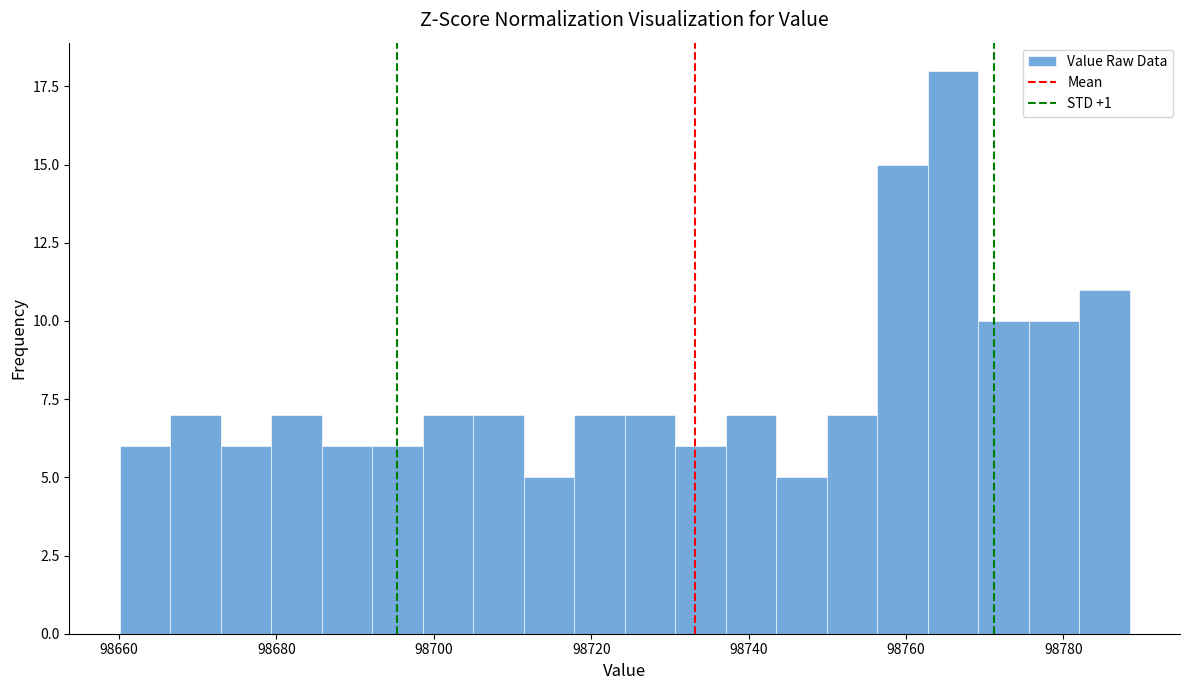

Read against the x-axis, roughly where is the centre of the tallest bar?

98766